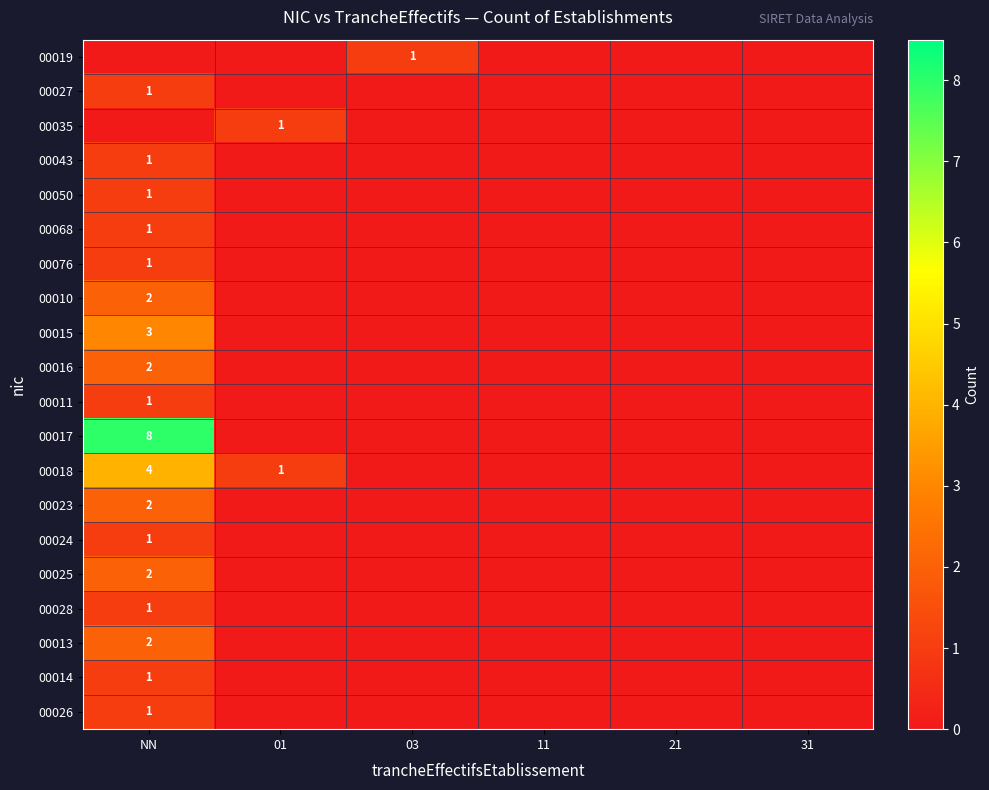

What is the difference between the maximum and minimum values in the 00043 series?

1